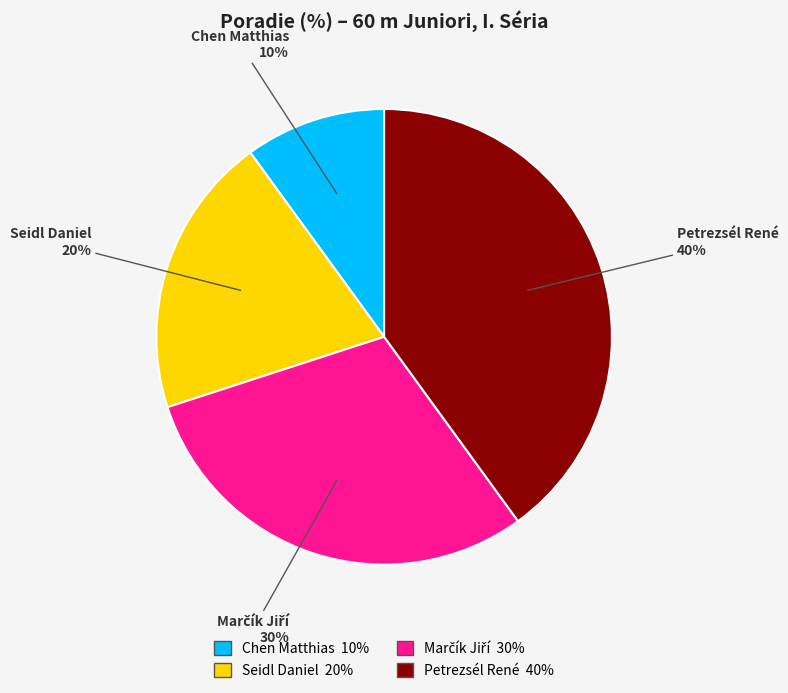

Which category has the biggest portion of the pie?

Petrezsél René